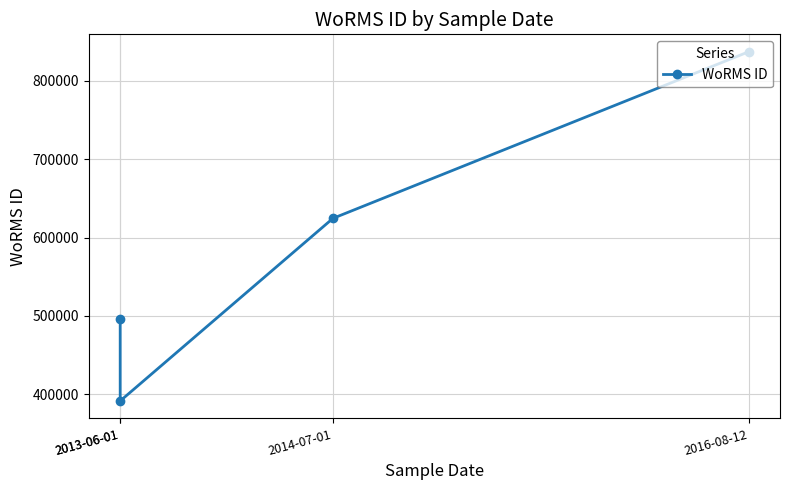

What is the minimum value shown in the chart?

391509